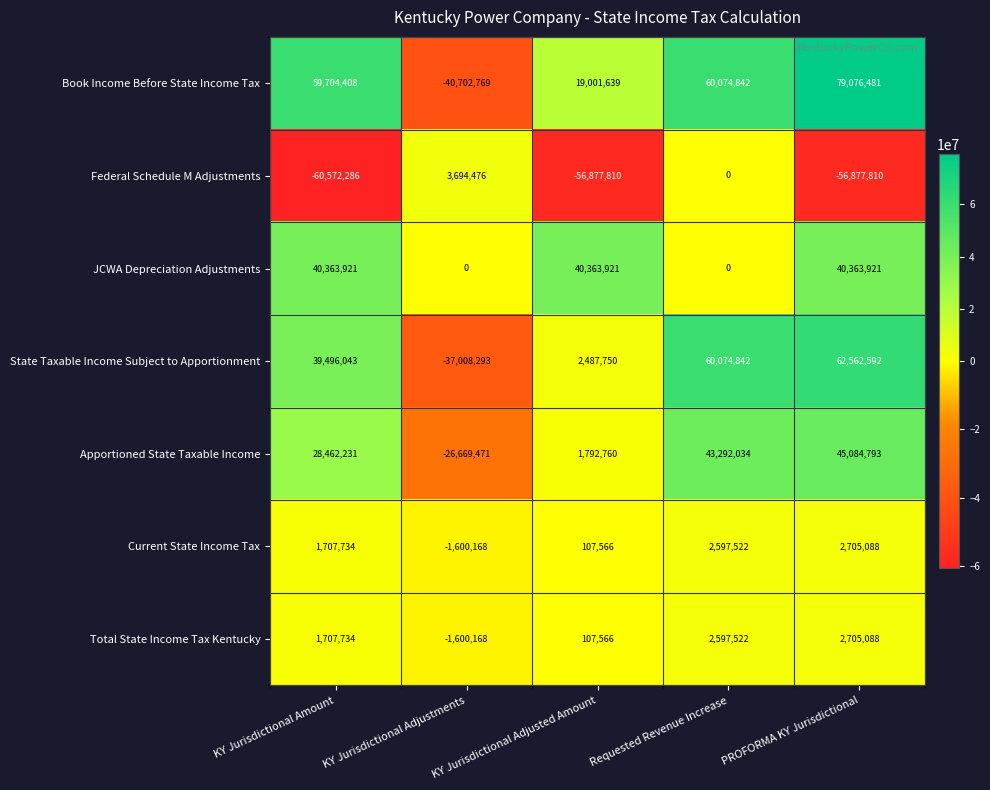

True or false: Apportioned State Taxable Income has a value of 60898550 at Requested Revenue Increase.

False